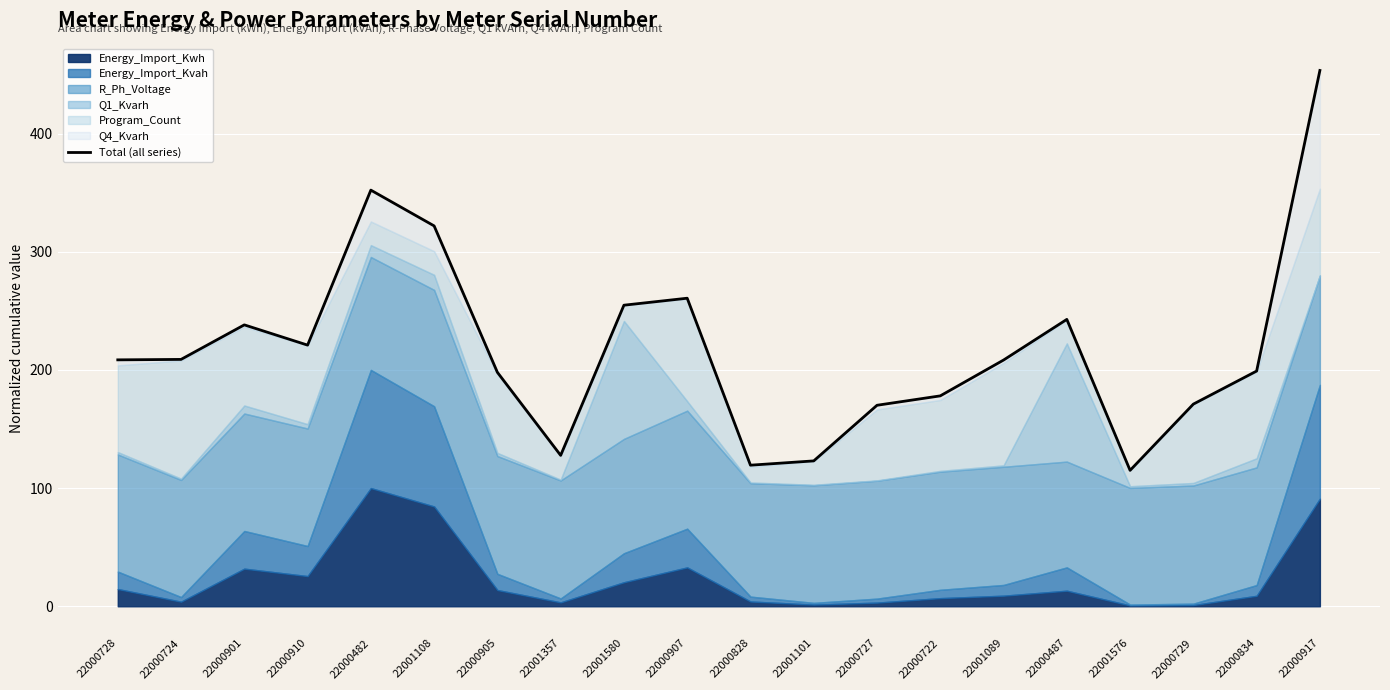

The value at 22000917 is 119.3. True or false?

False